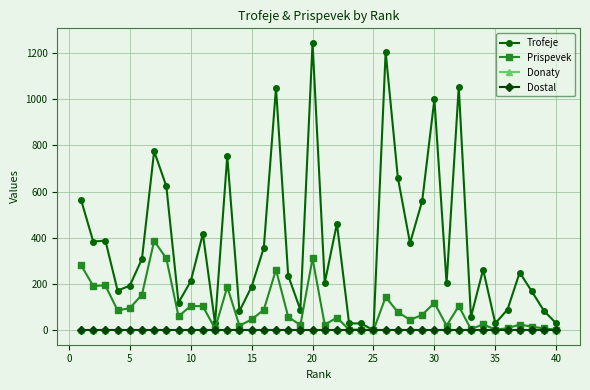

Does the chart have visible grid lines?

Yes